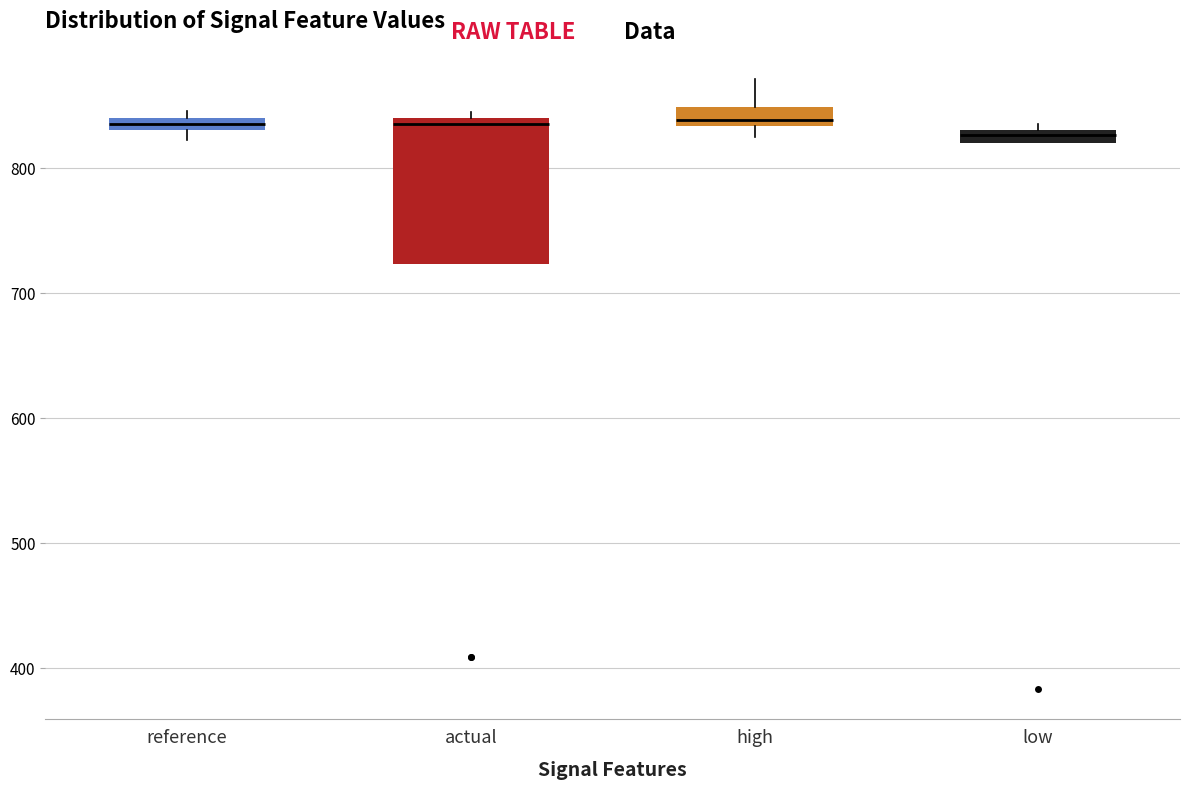

Where does the upper whisker of the box for high end on the y-axis? The values are not printed on the chart, so give them approximately, as read against the axis.

870